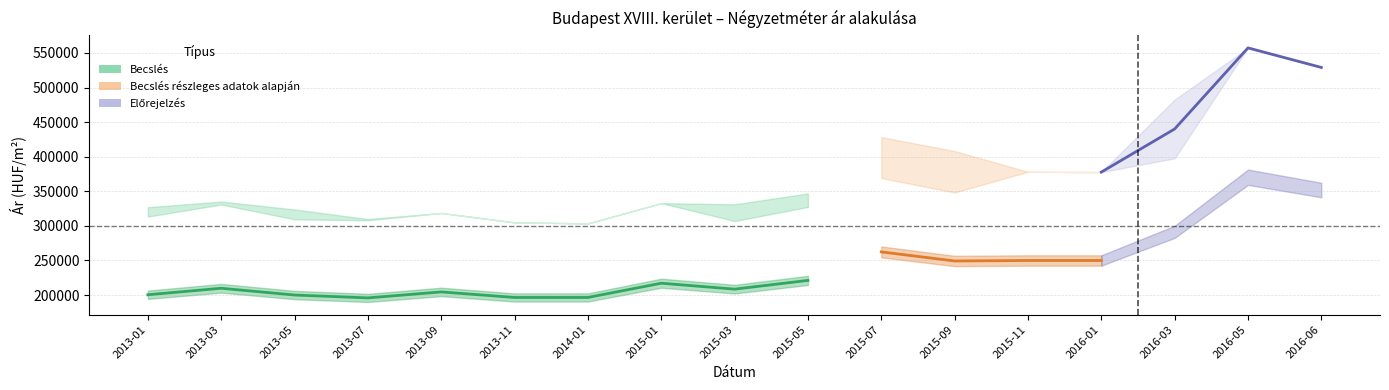

Between 2015-09 and 2013-03, which is larger?

2015-09